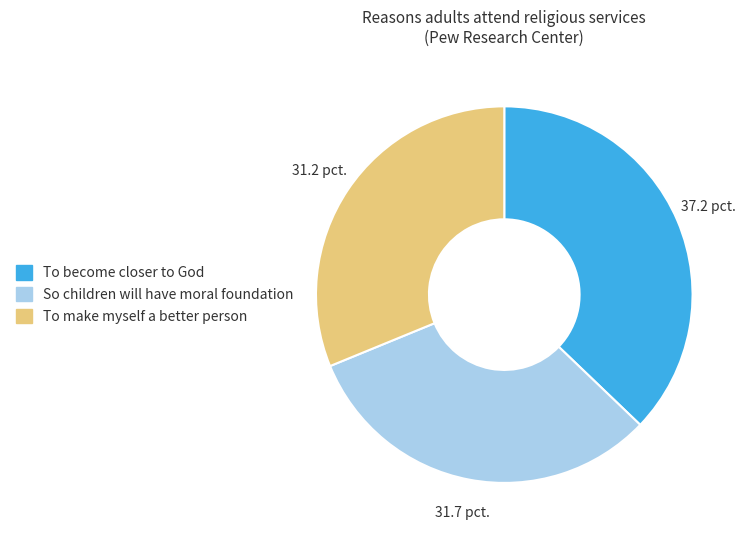

Combined, do To become closer to God and So children will have moral foundation account for over 50%?

Yes